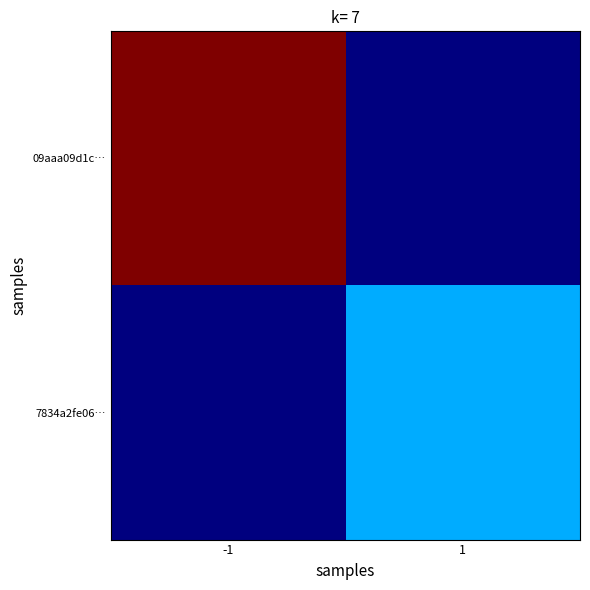

List the series in order of their peak value, highest first.

09aaa09d1c…, 7834a2fe06…